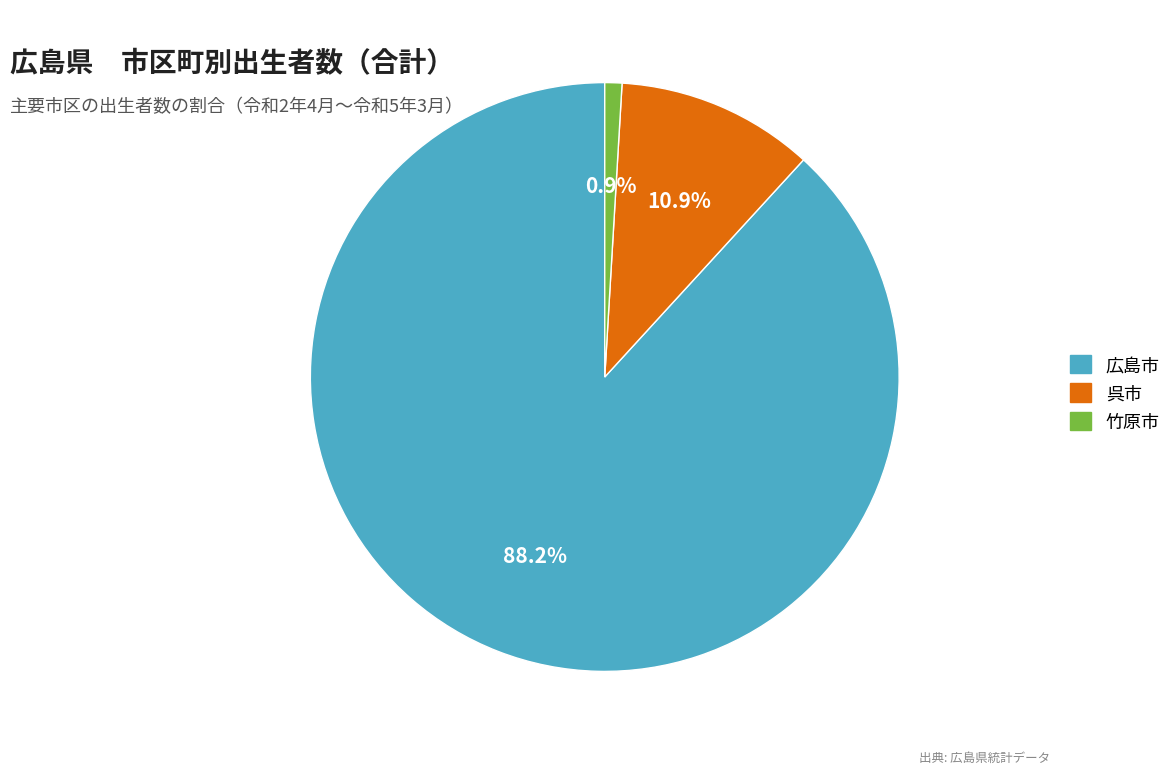

Which category accounts for the majority?

広島市